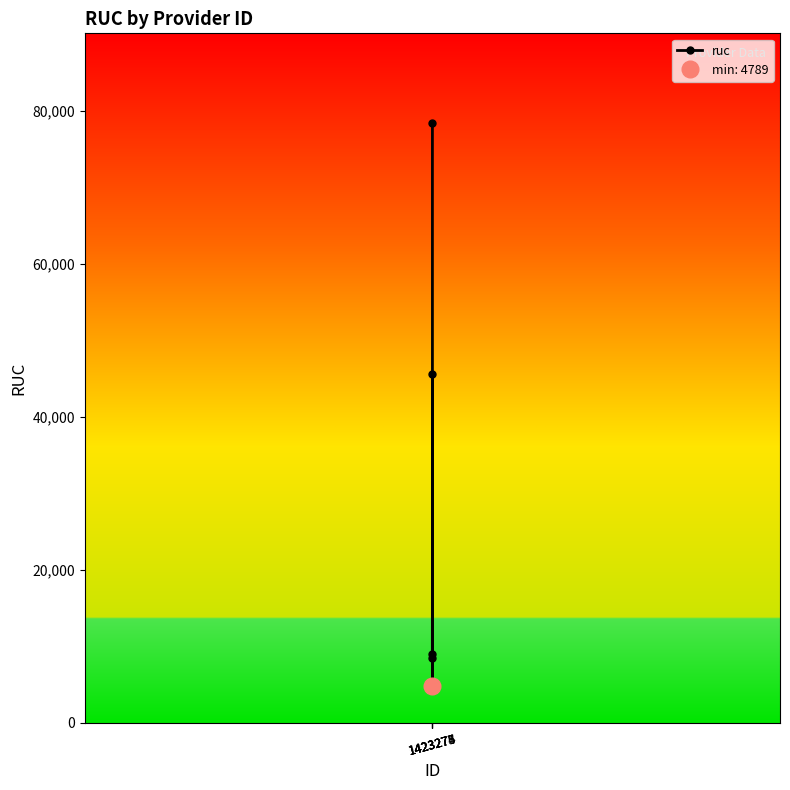

What is the greatest value displayed?

78412